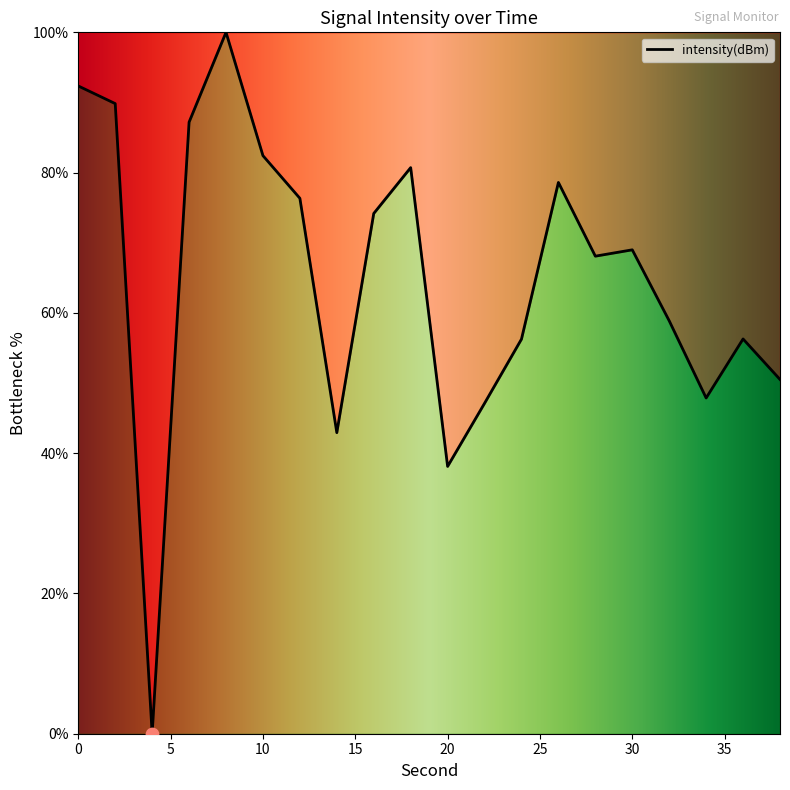

What is the maximum value shown in the chart?

100.0